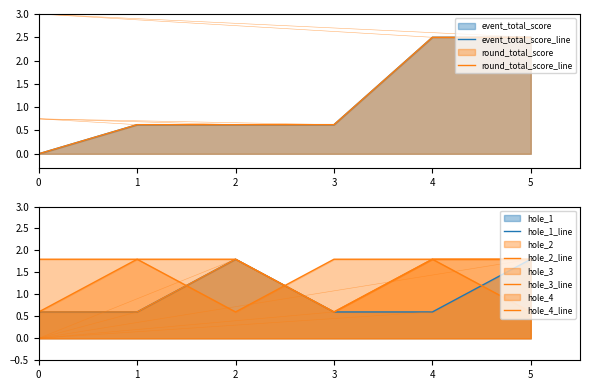

How many event_total_score_line values are between 0 and 2?

4